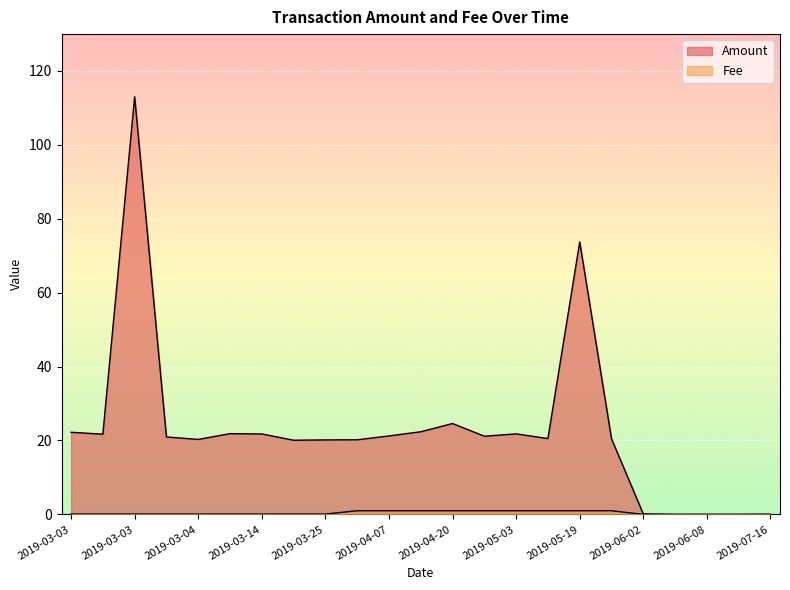

What is the value of the Fee point at the 3rd from the left?

0.1